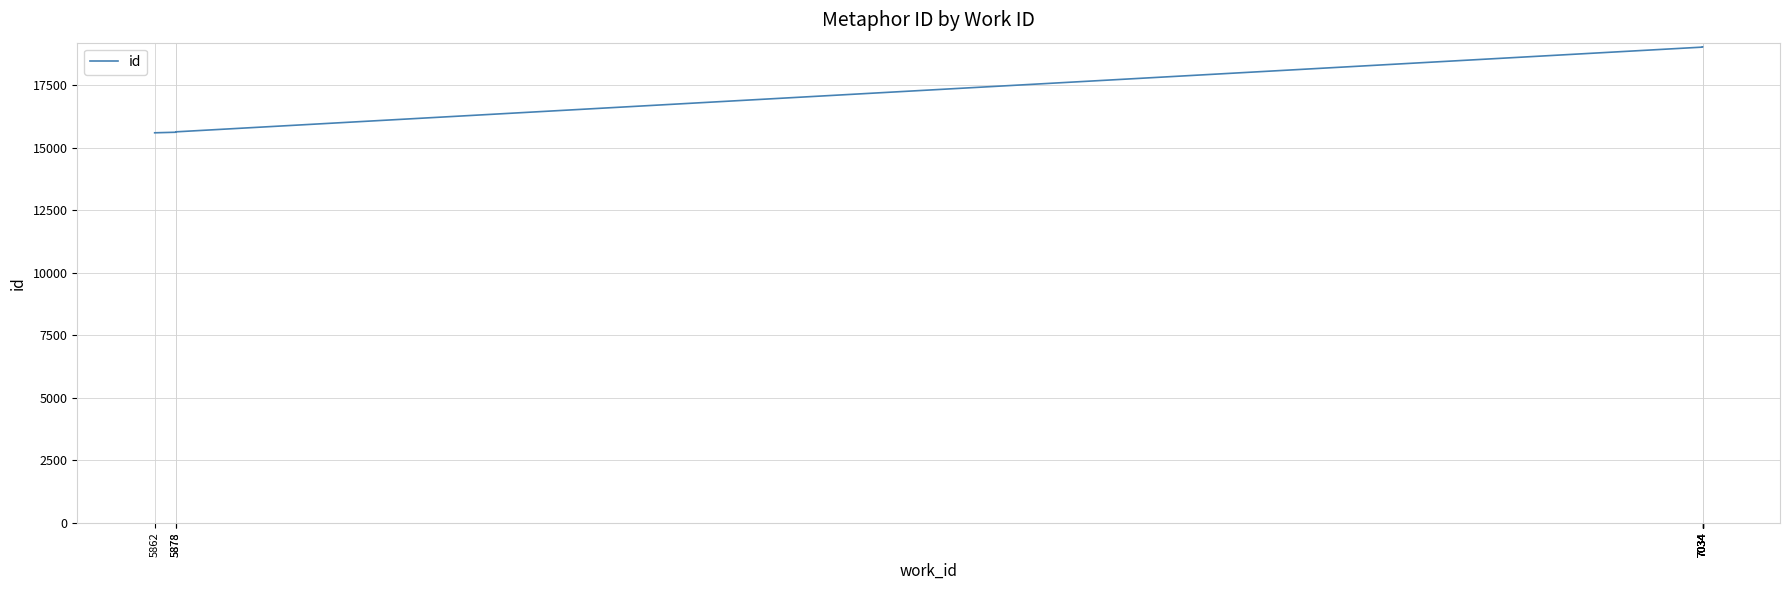

How many data points are less than 19023?

5